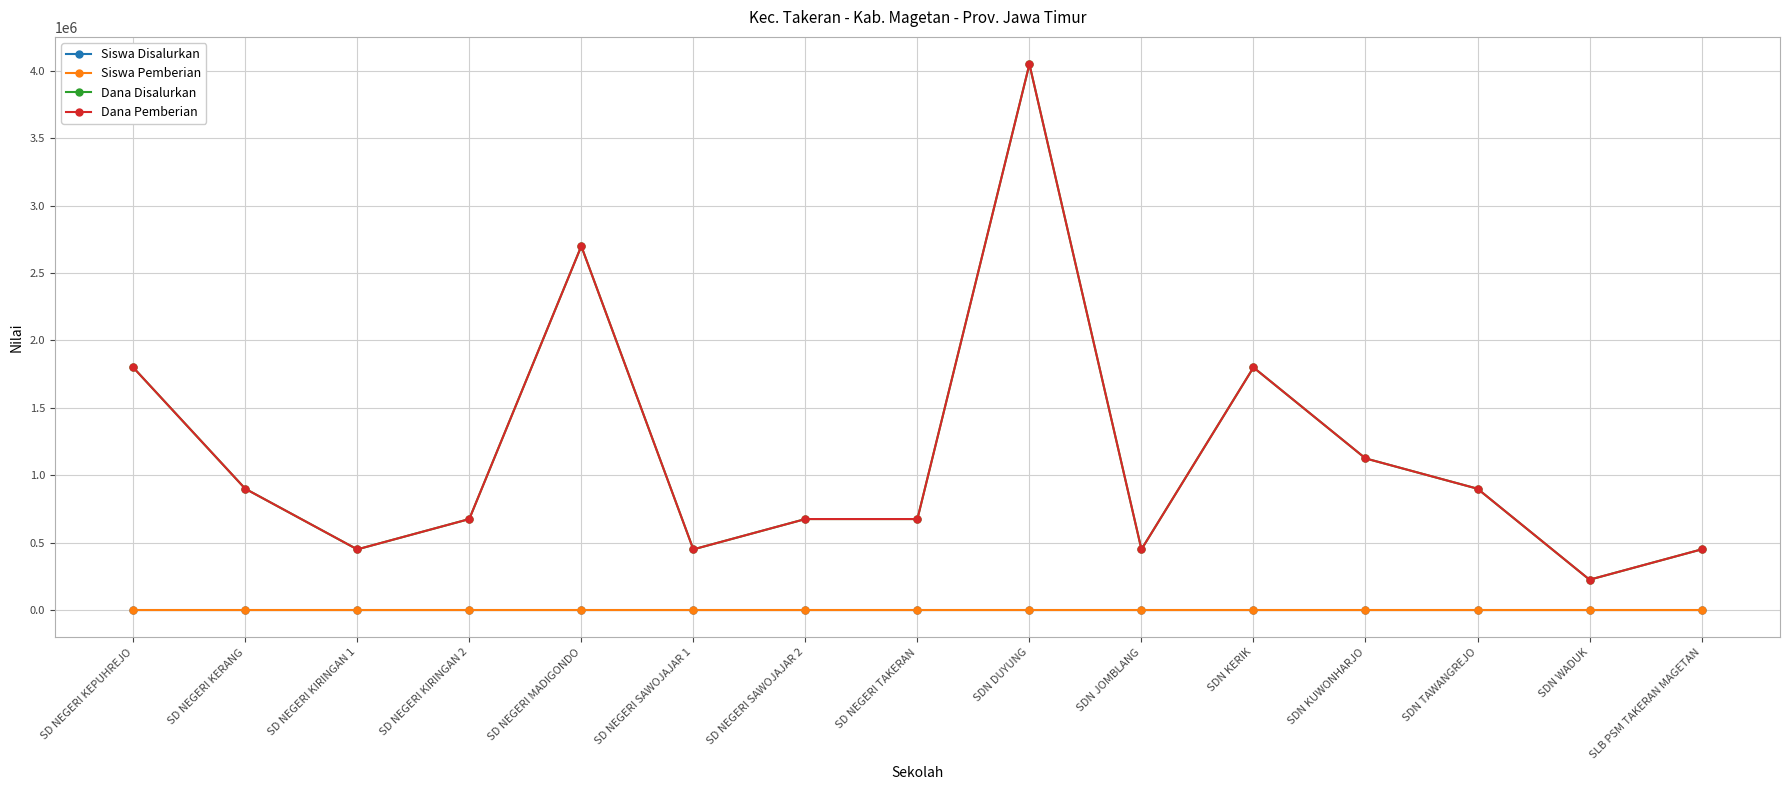

How many categories are shown in the chart?

15